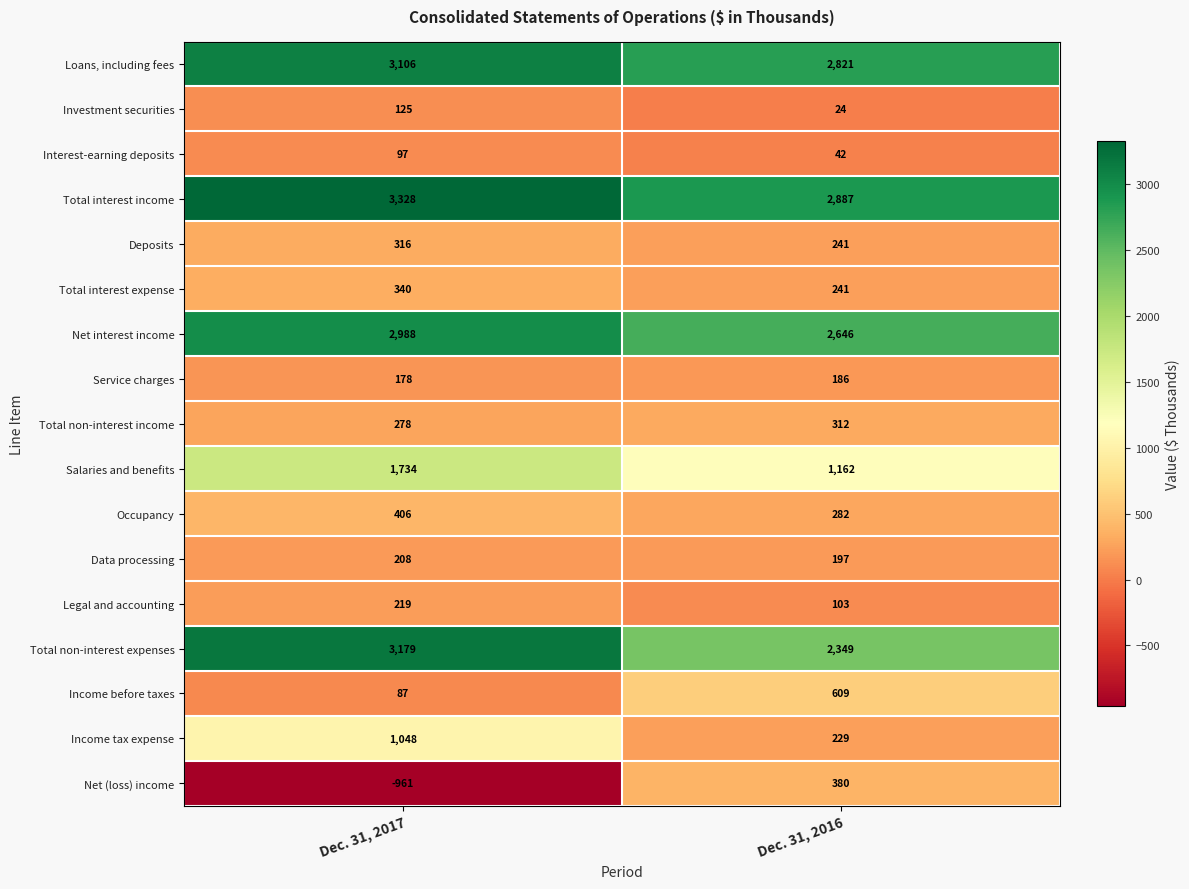

True or false: Service charges has a value of 101 at Dec. 31, 2017.

False